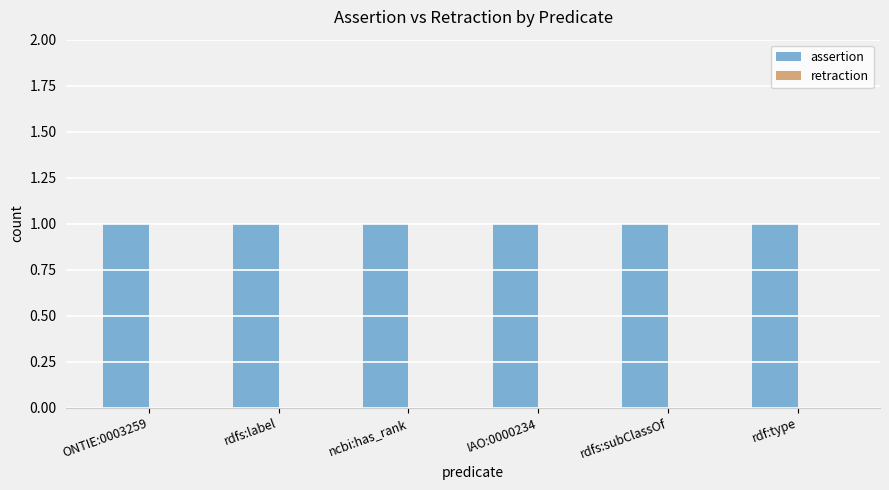

At rdfs:subClassOf, list the series in order from largest to smallest.

assertion, retraction